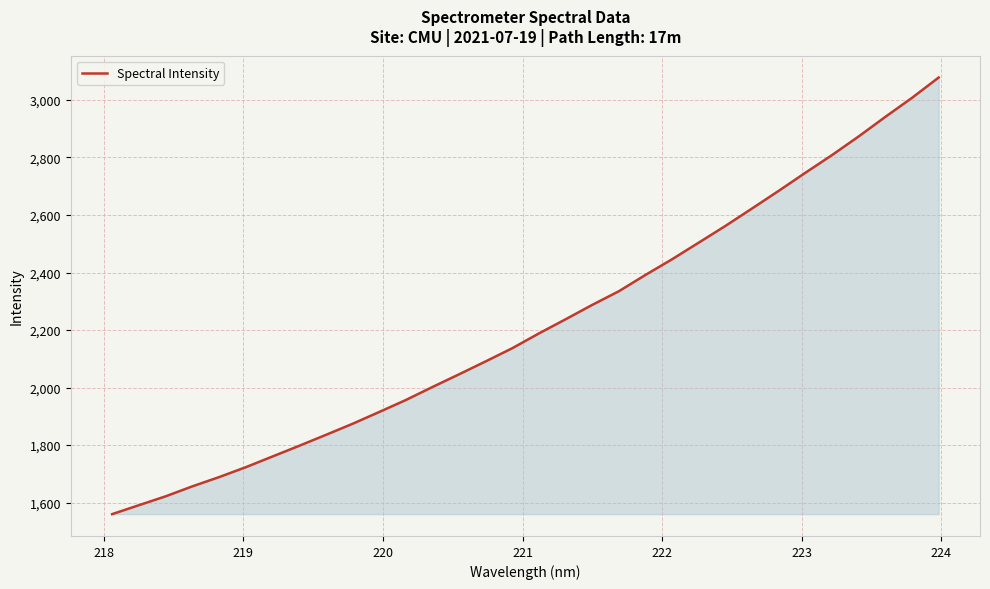

What is the smallest value displayed?

1560.2